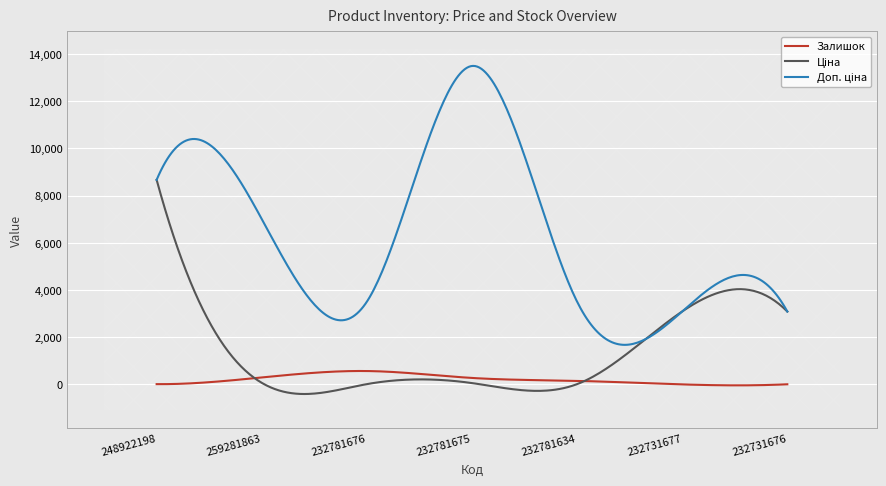

What is the approximate value of Доп. ціна at 232781634?

3508.0